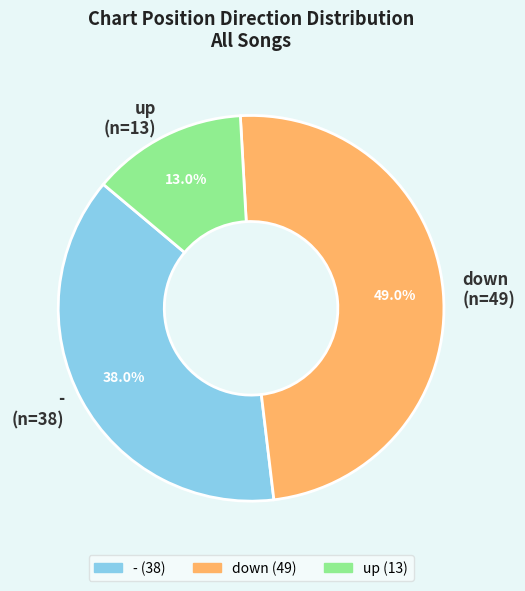

What is the total percentage of - and up?

51.0%